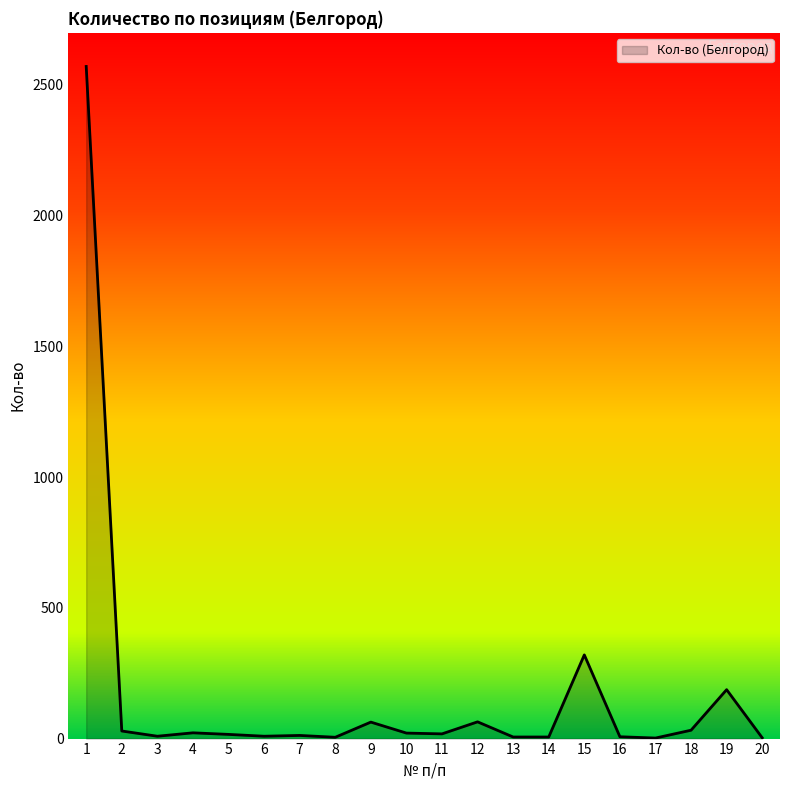

What is the greatest value displayed?

2570